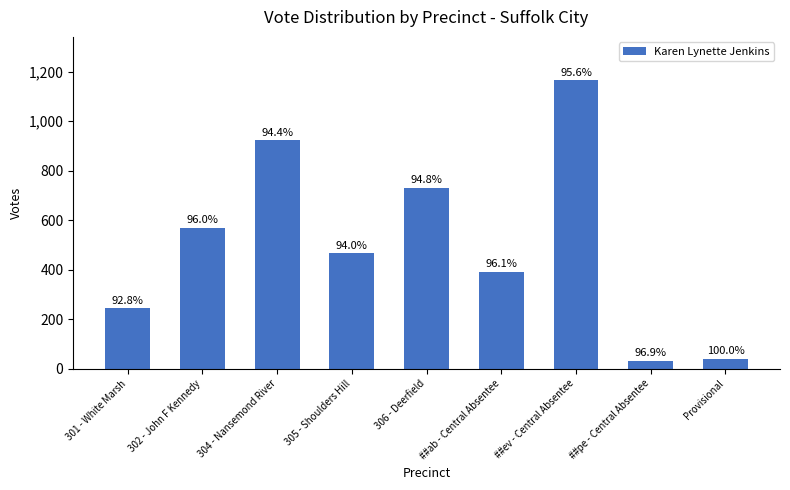

Are the bars horizontal?

No